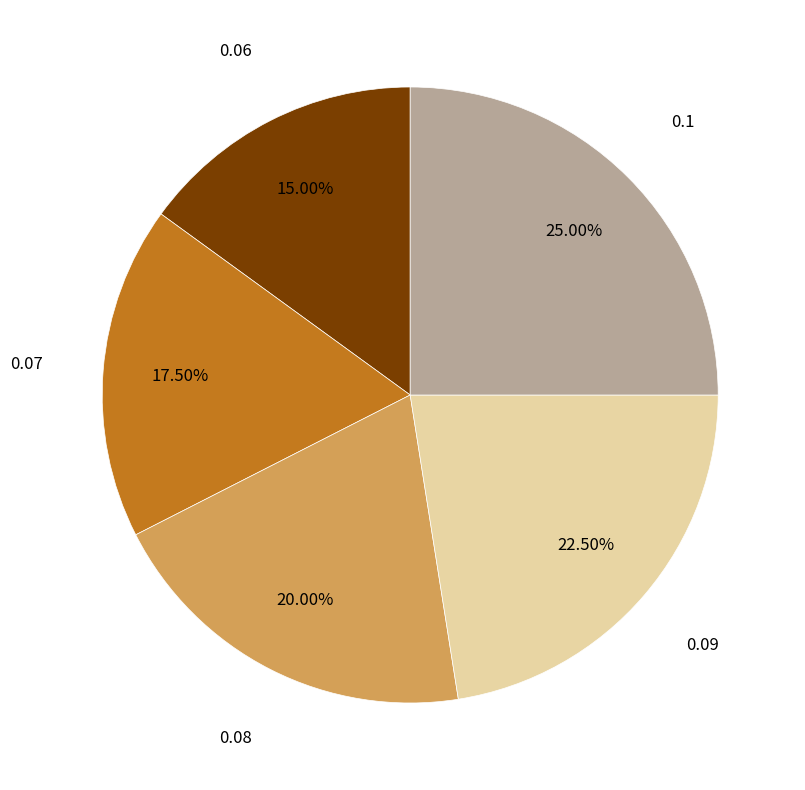

Is there a majority slice in this chart?

No